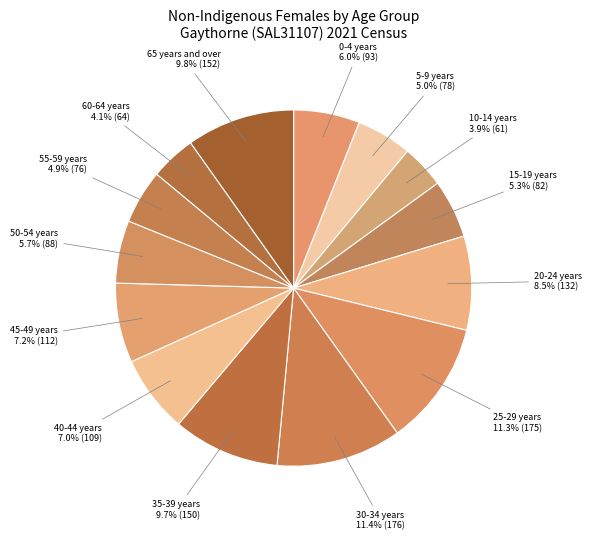

Between 65 years and over and 15-19 years, which is larger?

65 years and over